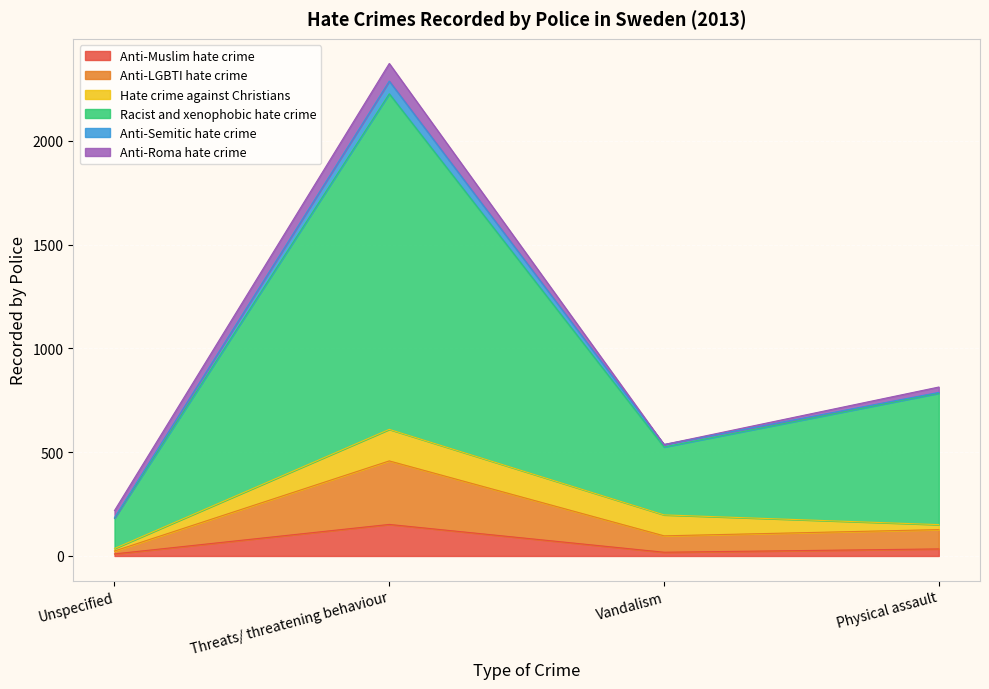

At which category is the sum across all series the highest?

Threats/ threatening behaviour